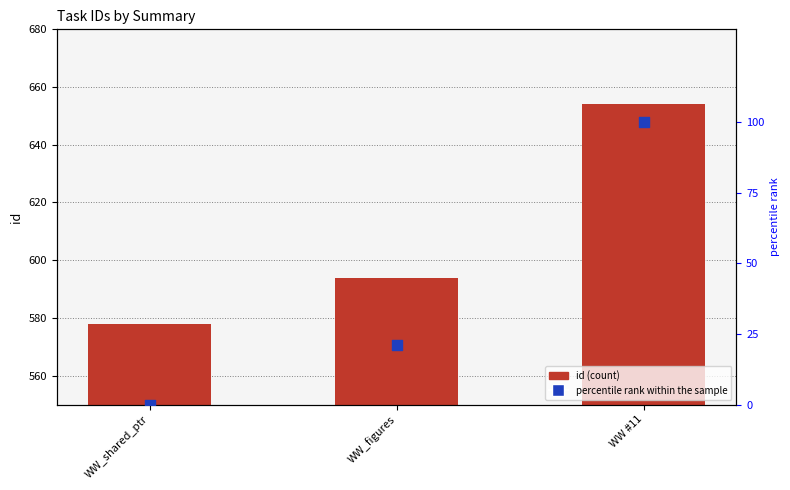

What is the total value across all series at WW_shared_ptr?

578.0